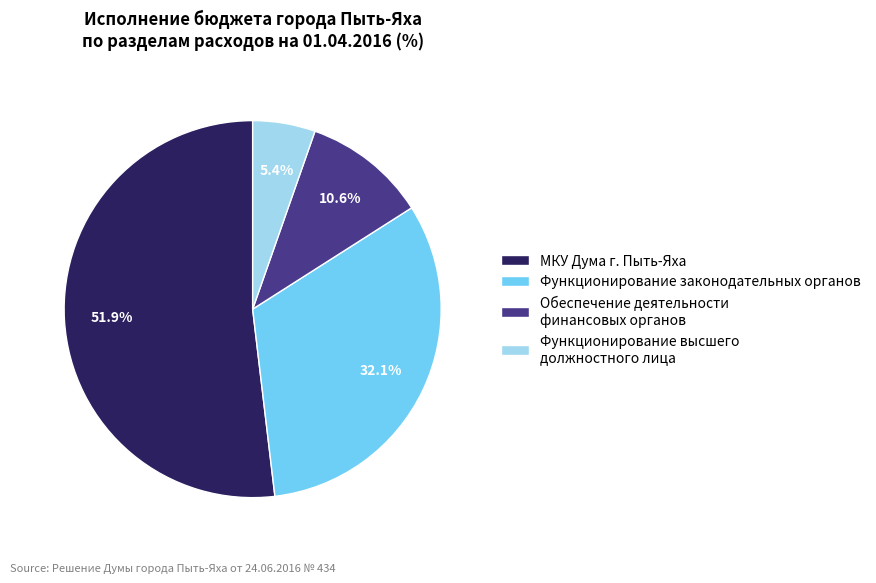

What percentage is NOT represented by Функционирование законодательных органов?

67.9%